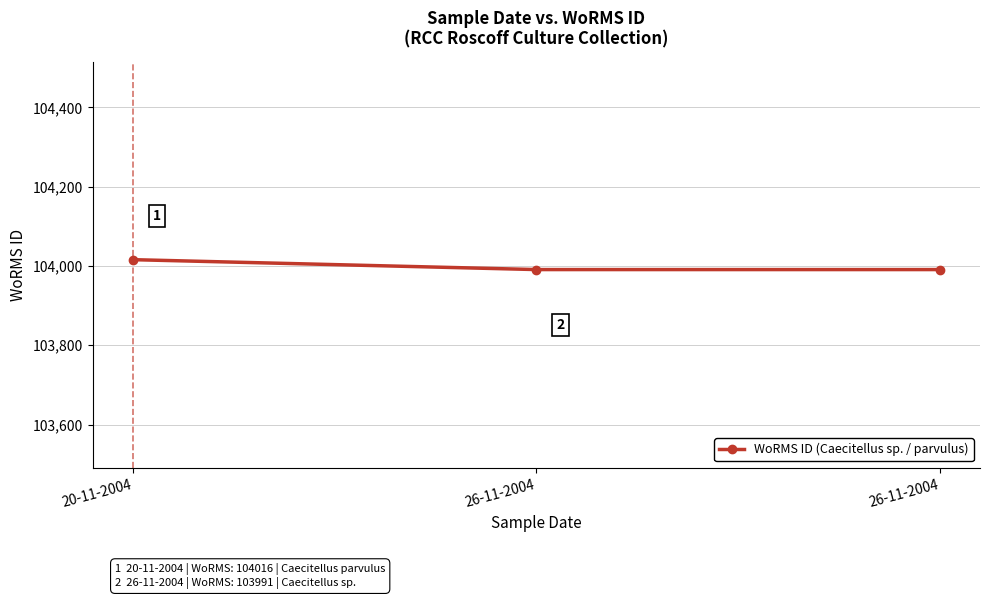

How many lines are shown in the chart?

1